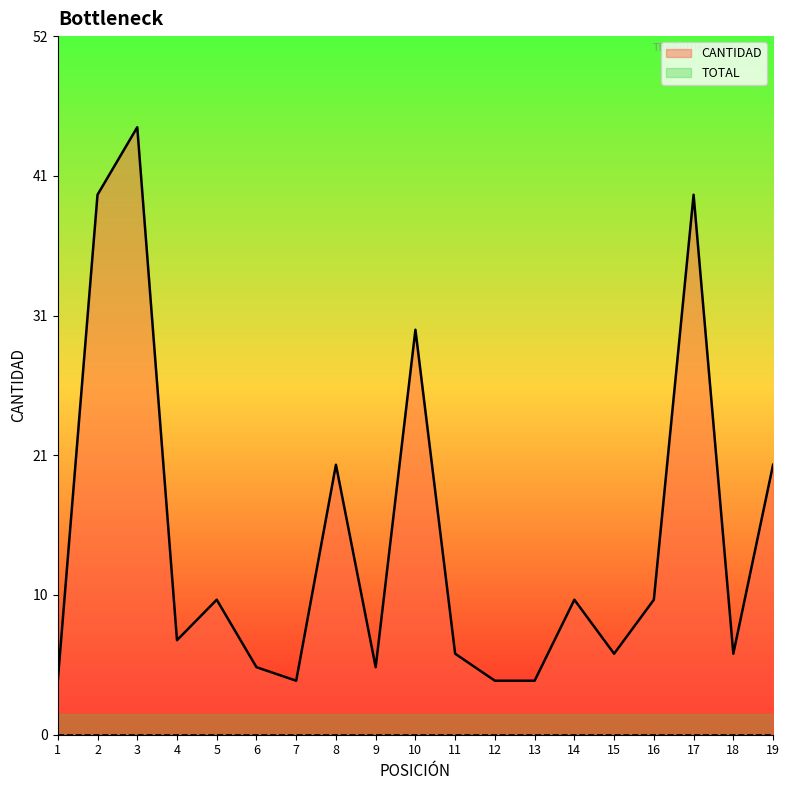

Rank the series by their average value, from highest to lowest.

CANTIDAD, TOTAL